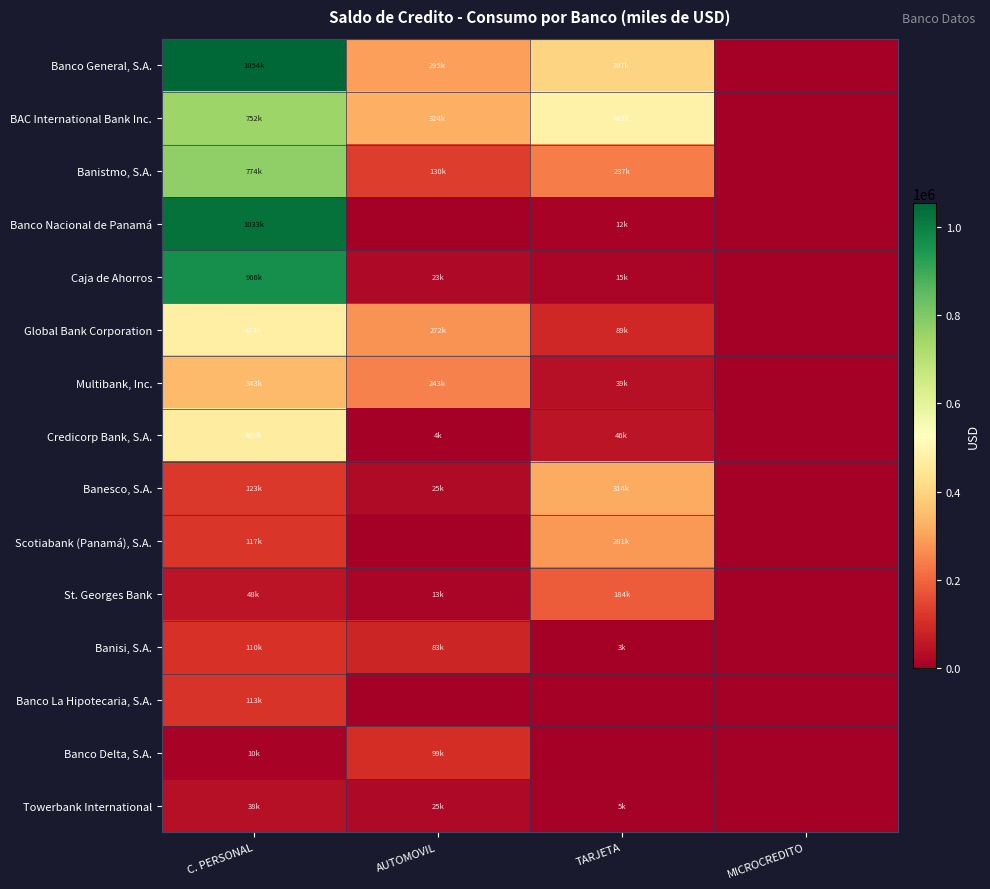

List the series in order of their peak value, lowest first.

Towerbank International, Banco Delta, S.A., Banisi, S.A., Banco La Hipotecaria, S.A., St. Georges Bank, Scotiabank (Panamá), S.A., Banesco, S.A., Multibank, Inc., Credicorp Bank, S.A., Global Bank Corporation, BAC International Bank Inc., Banistmo, S.A., Caja de Ahorros, Banco Nacional de Panamá, Banco General, S.A.